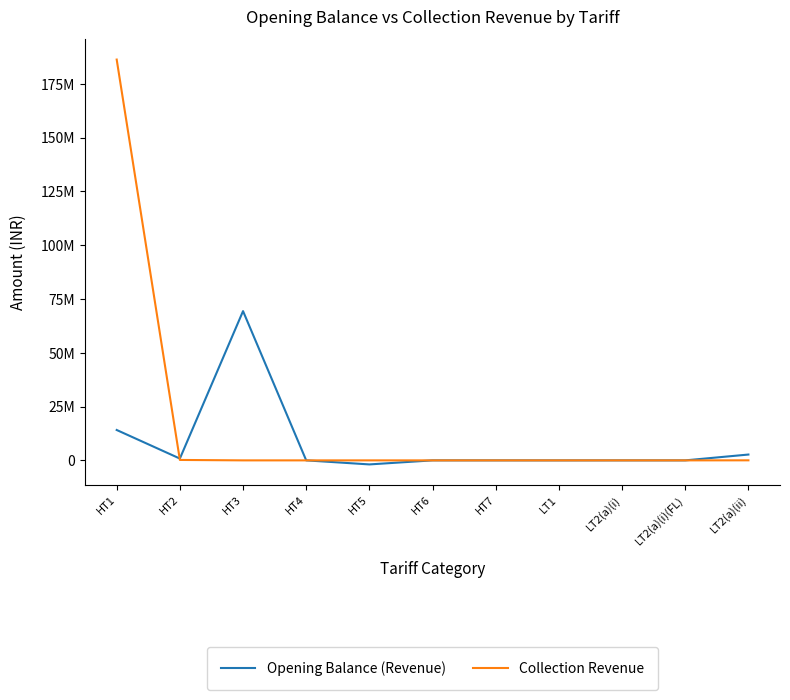

What is the value of the Collection Revenue point at the 1st from the left?

186218688.6